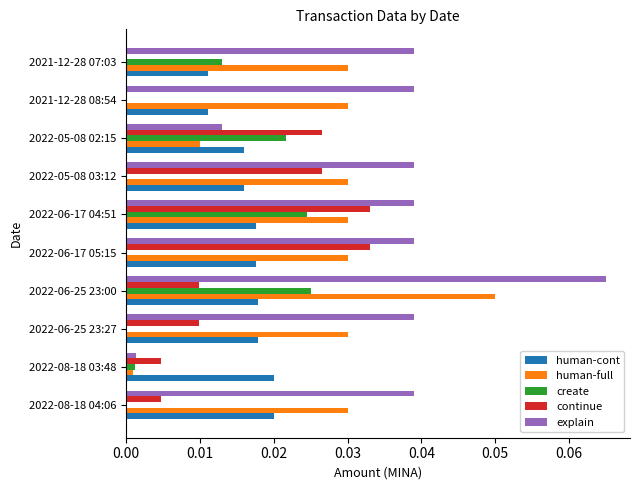

True or false: human-cont has a value of 0.0 at 2022-06-17 04:51.

True